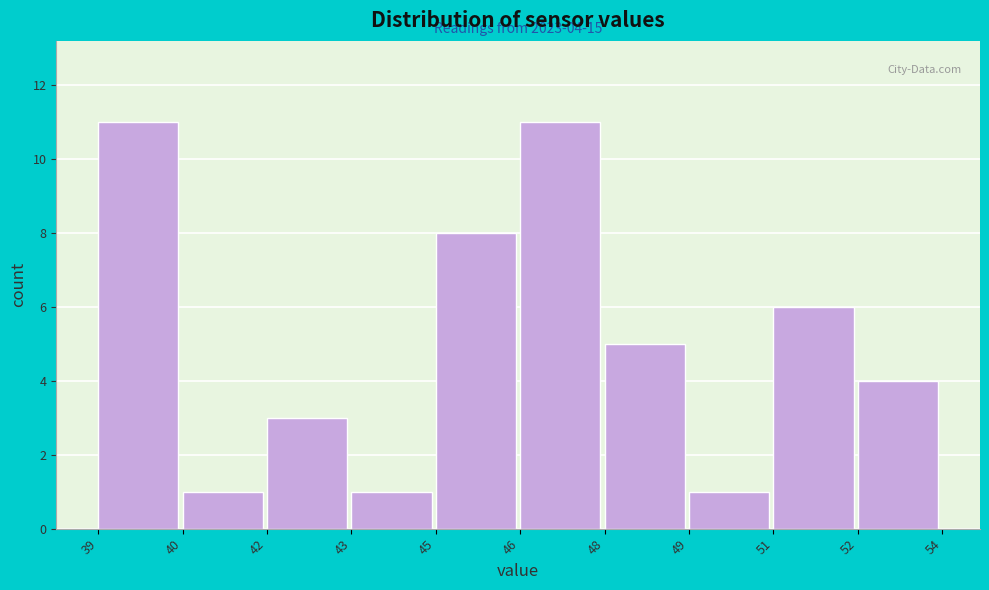

Reading left to right, what are all the values shown in this chart?

39=11	40=1	42=3	43=1	45=8	46=11	48=5	49=1	51=6	52=4